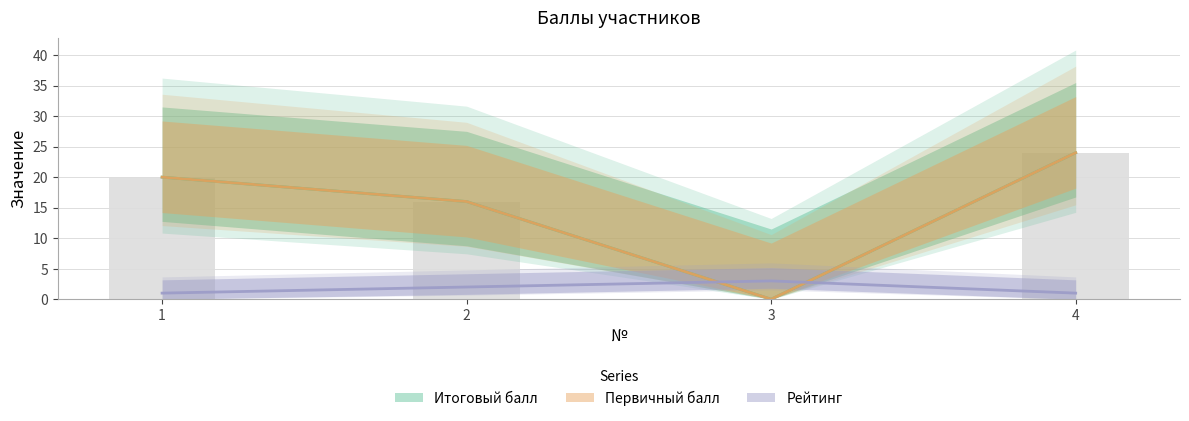

Which series changed the most between 1 and 4?

Итоговый балл